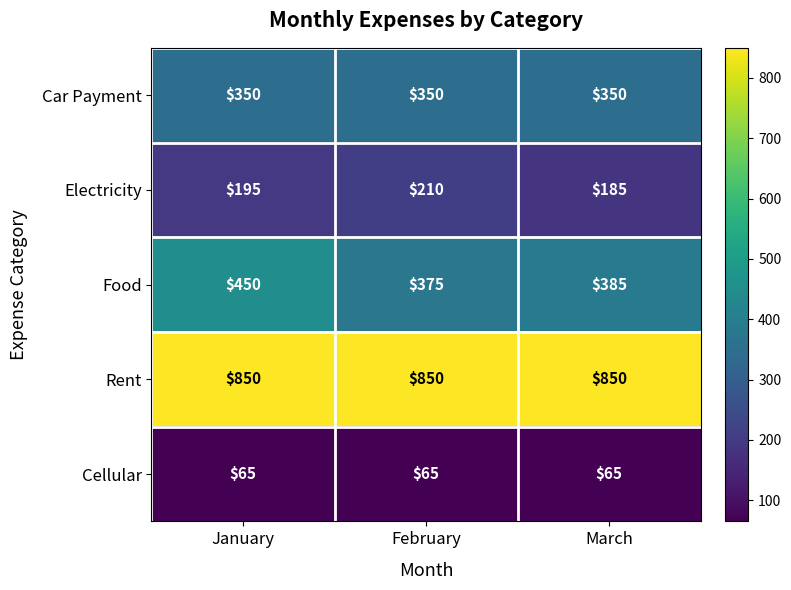

What is the lowest value of the Food series?

375